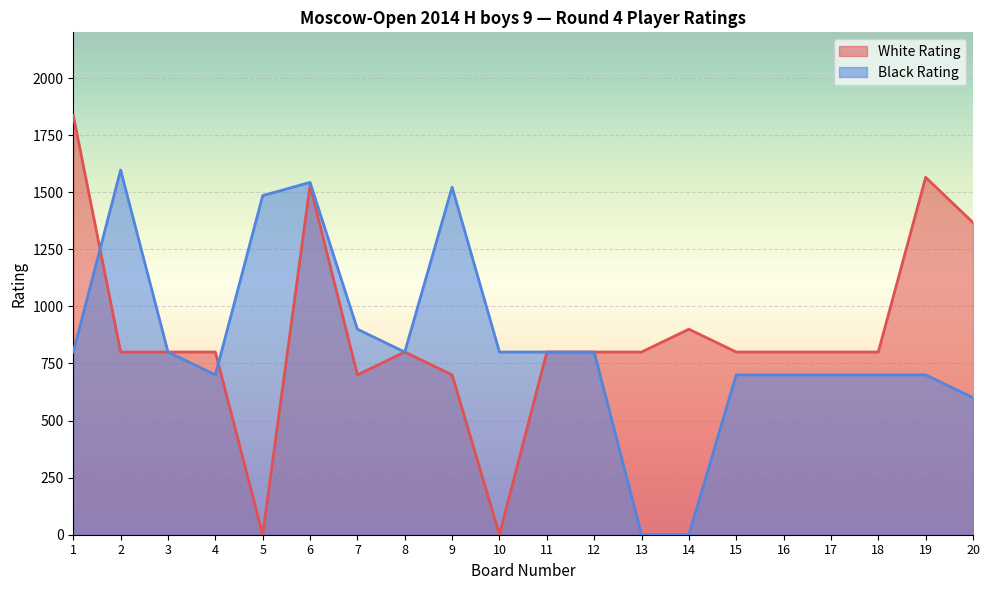

At which label does White Rating first exceed 800?

1